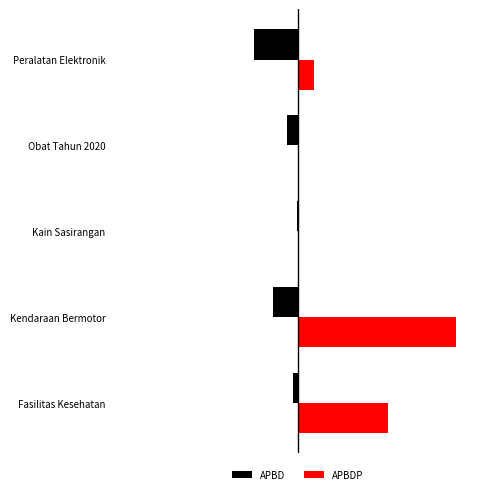

What is the difference between the second highest and minimum values in the APBD series?

0.8